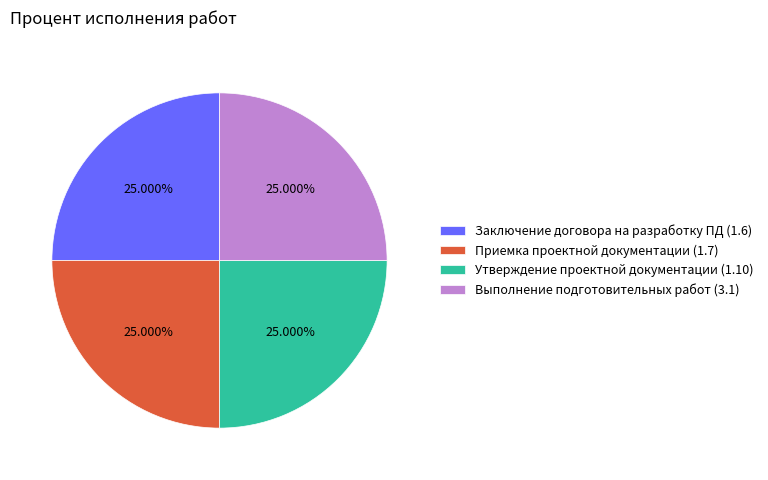

Is Заключение договора на разработку ПД (1.6) the majority of the pie?

No